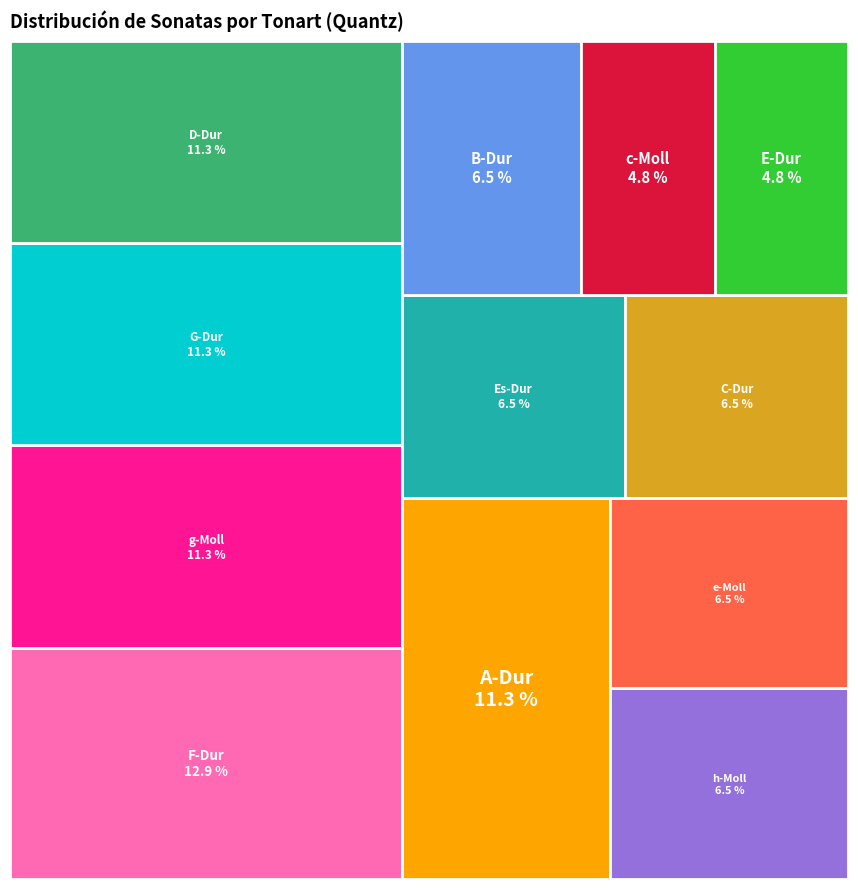

Between G-Dur and B-Dur, which is larger?

G-Dur